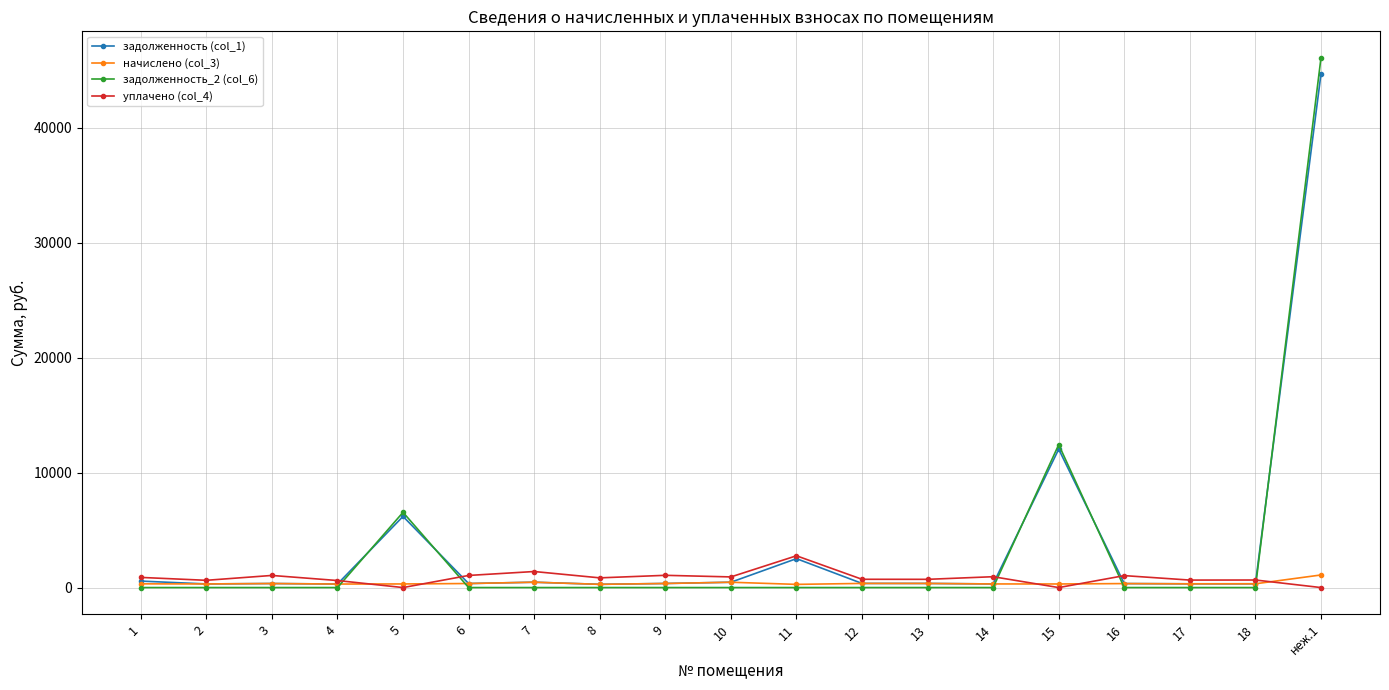

The value of начислено (col_3) at 16 is 346.3. True or false?

True